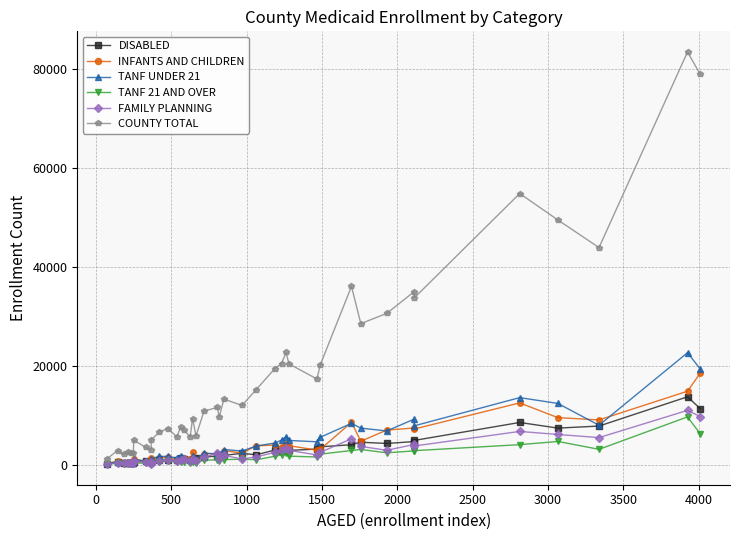

List the series in order of their peak value, lowest first.

TANF 21 AND OVER, FAMILY PLANNING, DISABLED, INFANTS AND CHILDREN, TANF UNDER 21, COUNTY TOTAL